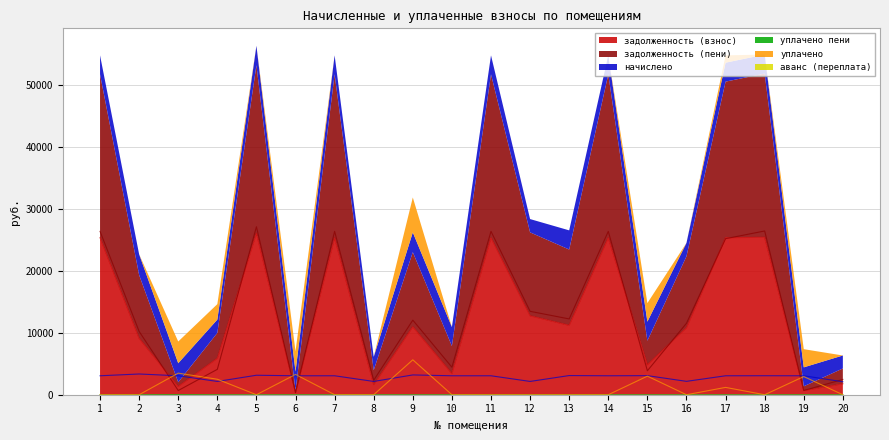

The value of задолженность (взнос) at 17 is 25367.5. True or false?

True